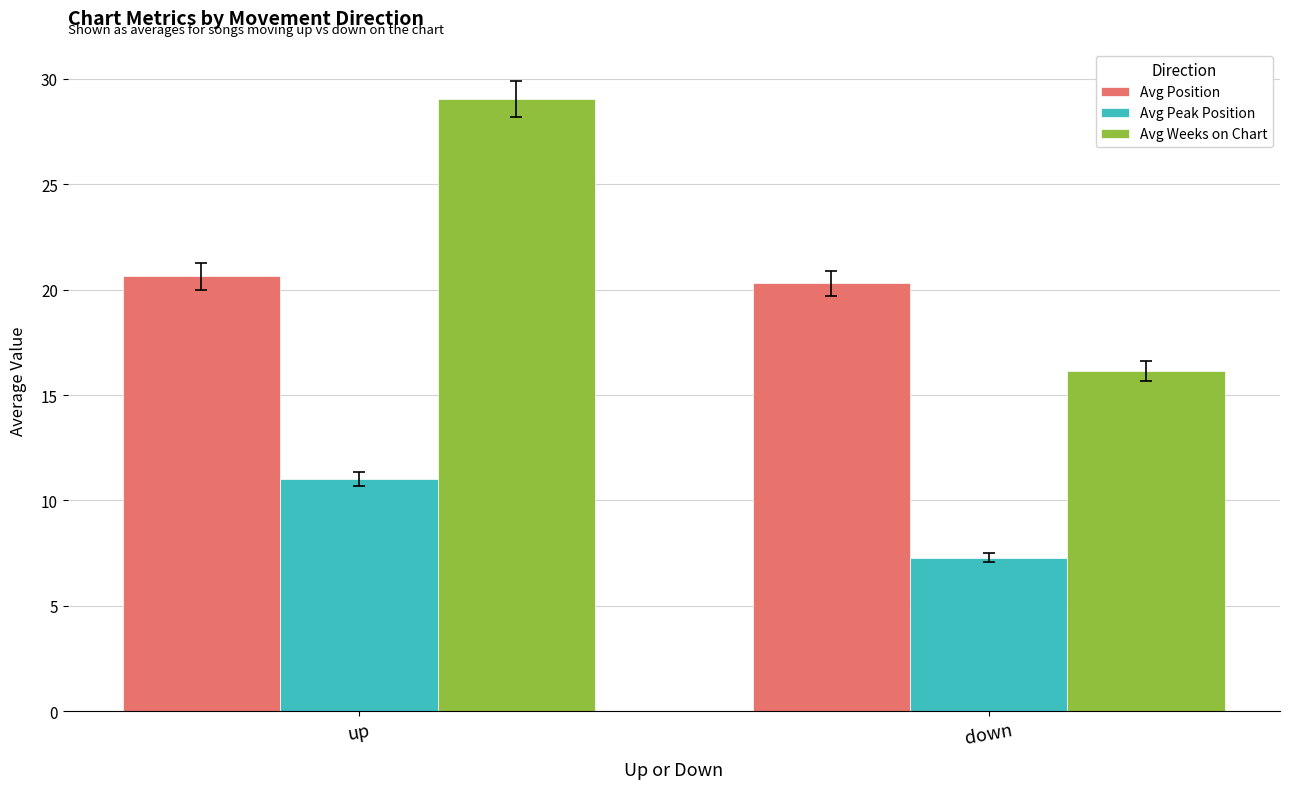

Reading left to right, extract all data points from this chart.

Avg Position: up=20.6	down=20.3
Avg Peak Position: up=11.0	down=7.3
Avg Weeks on Chart: up=29.0	down=16.1